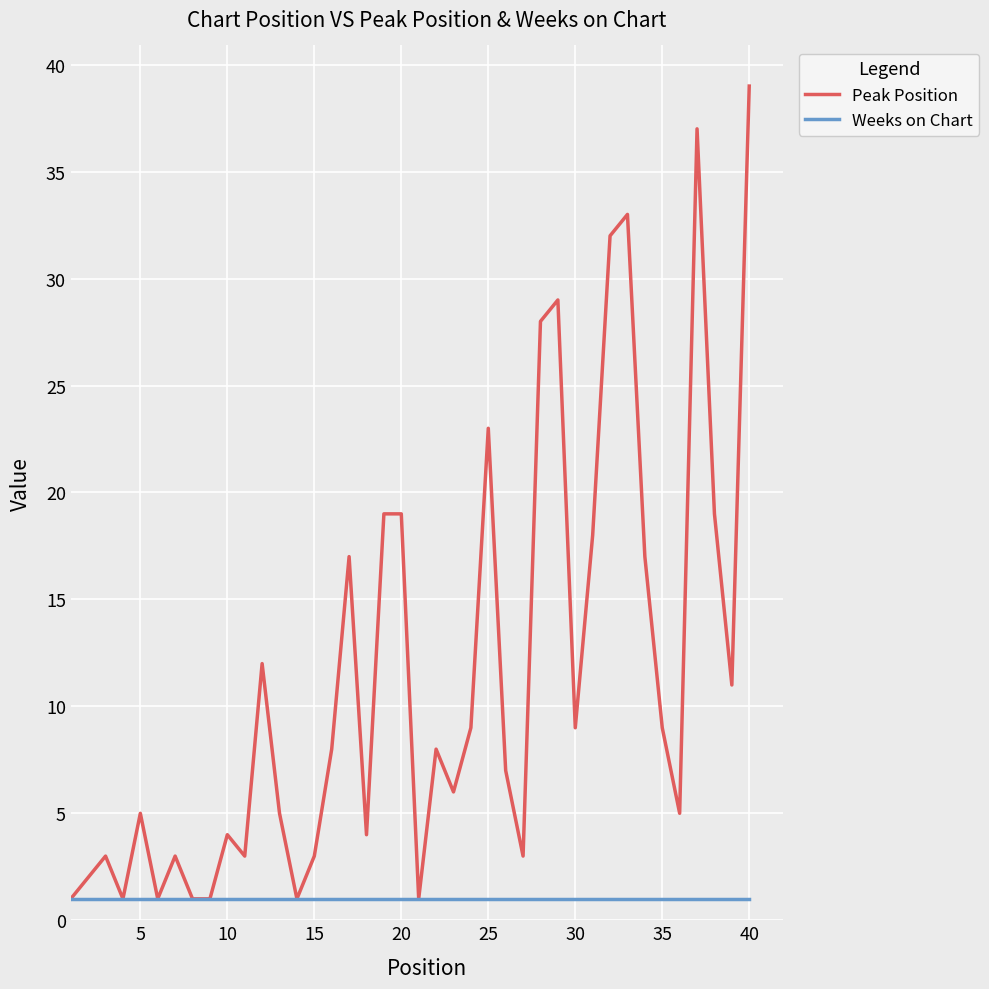

List the series in order of their peak value, highest first.

Peak Position, Weeks on Chart